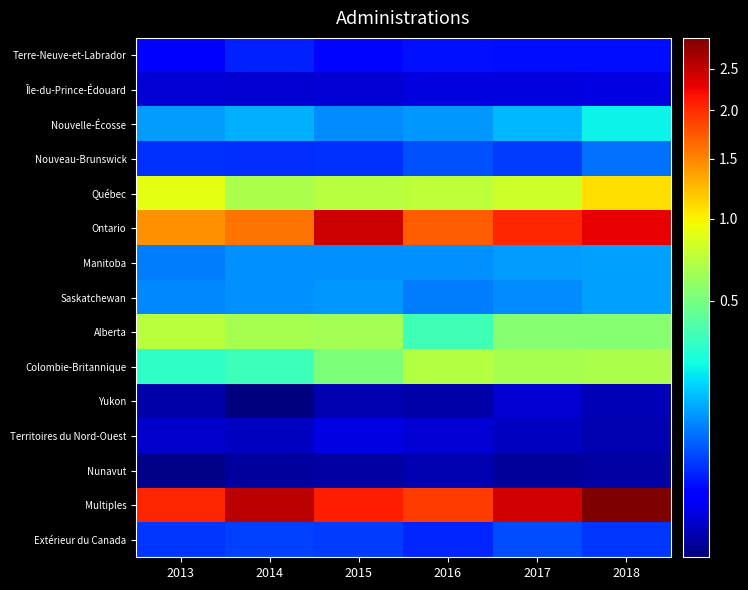

What is the total value across all series at 2017?

698818735